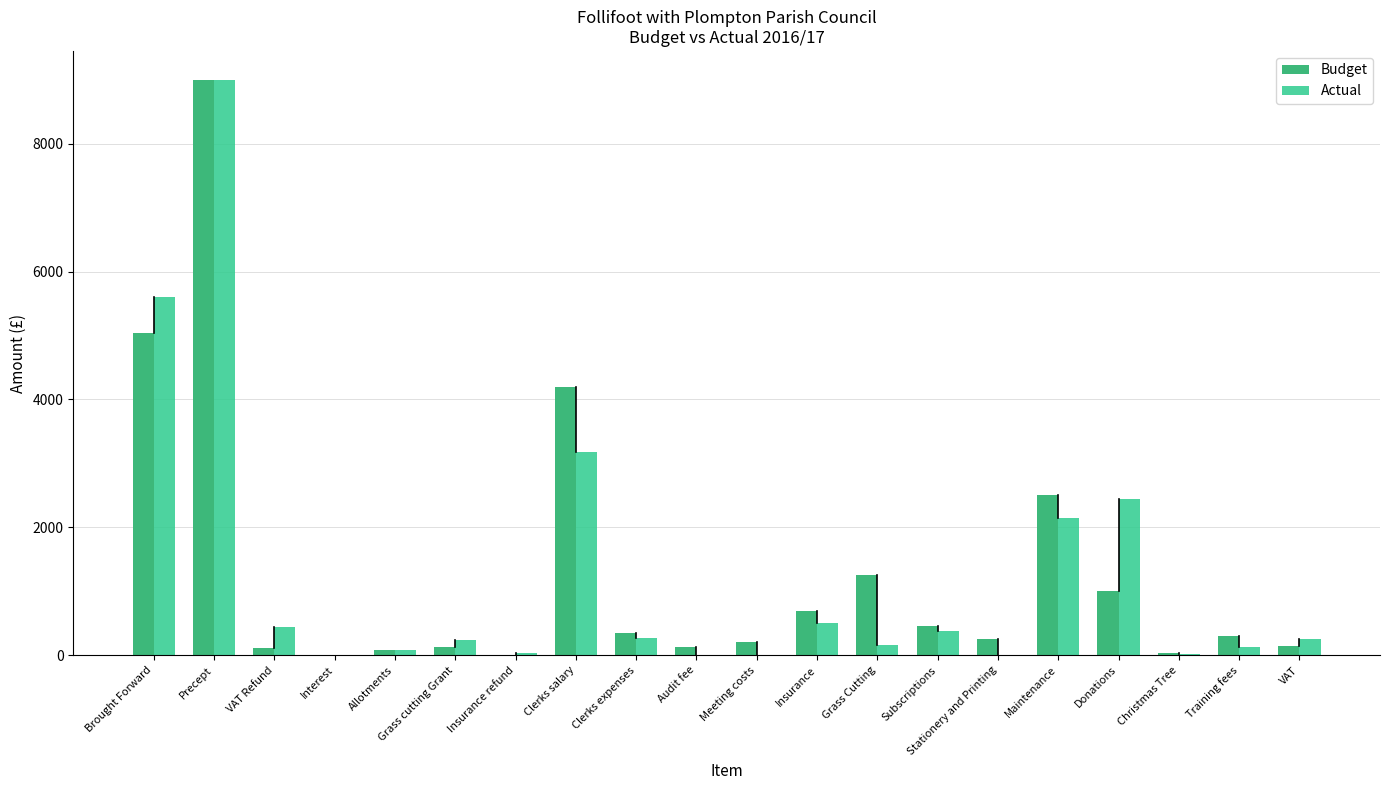

The Budget series shows 3291.1 at Precept. True or false?

False